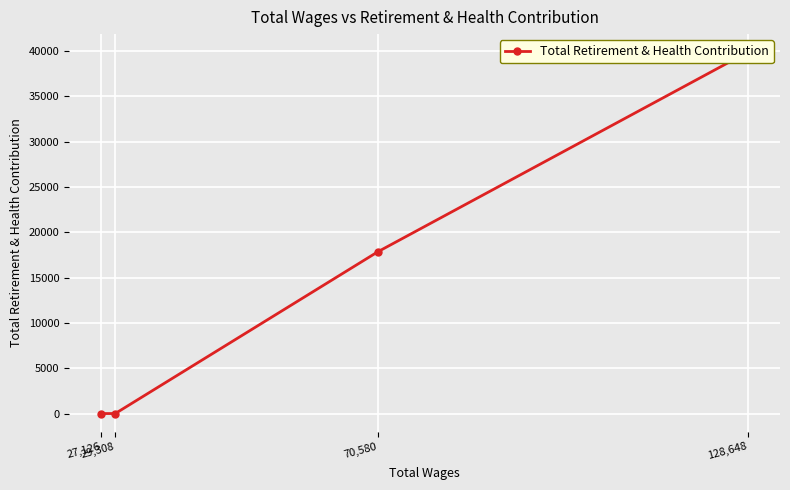

At which label does the data first exceed 17856?

128,648